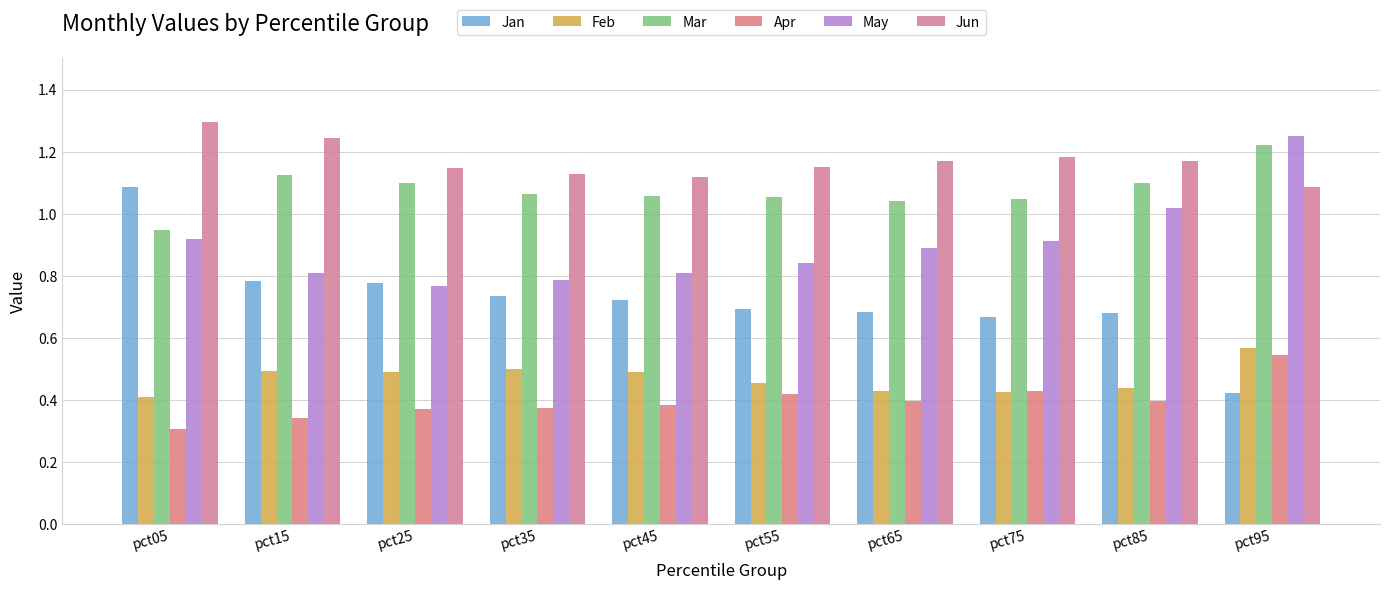

Which series has the largest range (max minus min)?

Jan